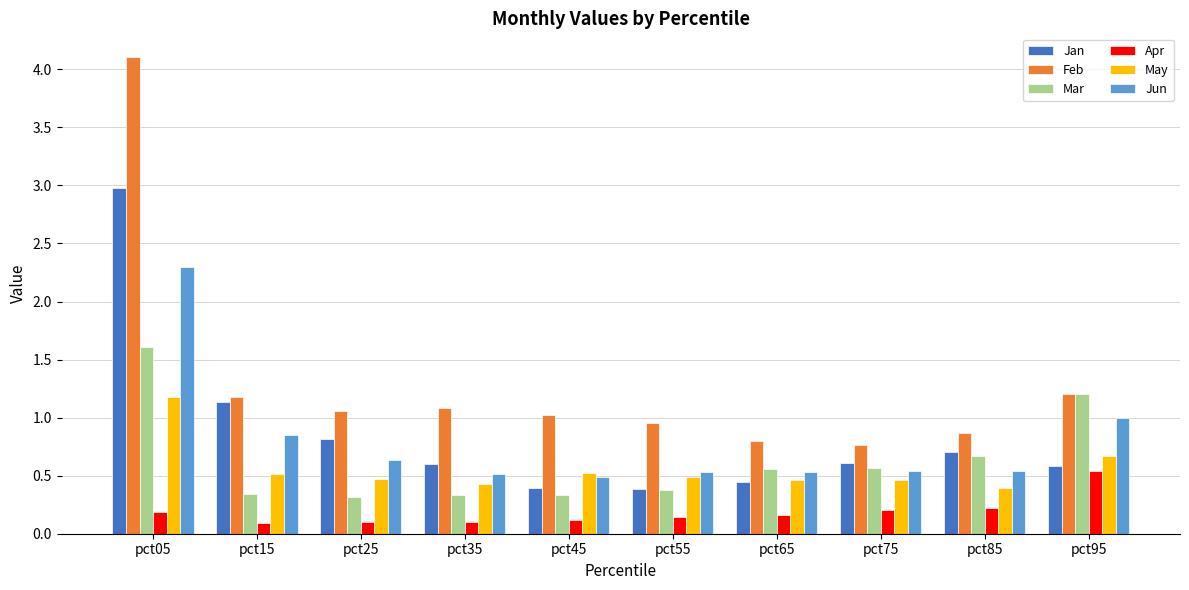

At which category is the sum across all series the highest?

pct05